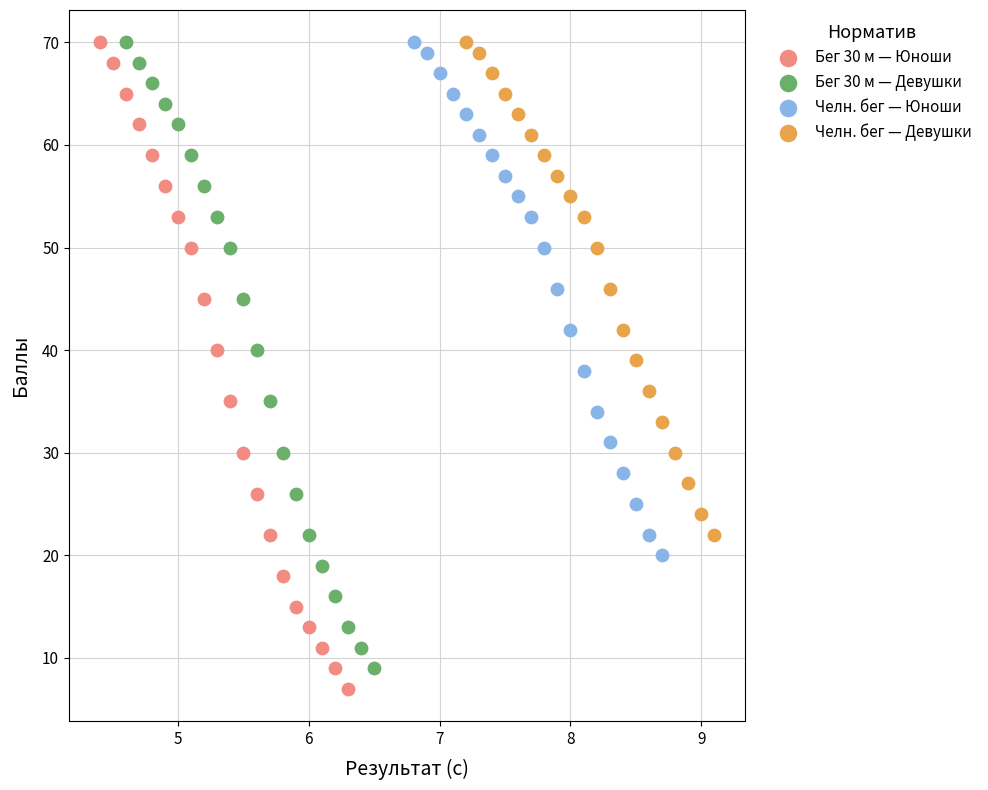

Which series has the largest Y range (max minus min)?

Бег 30 м — Юноши